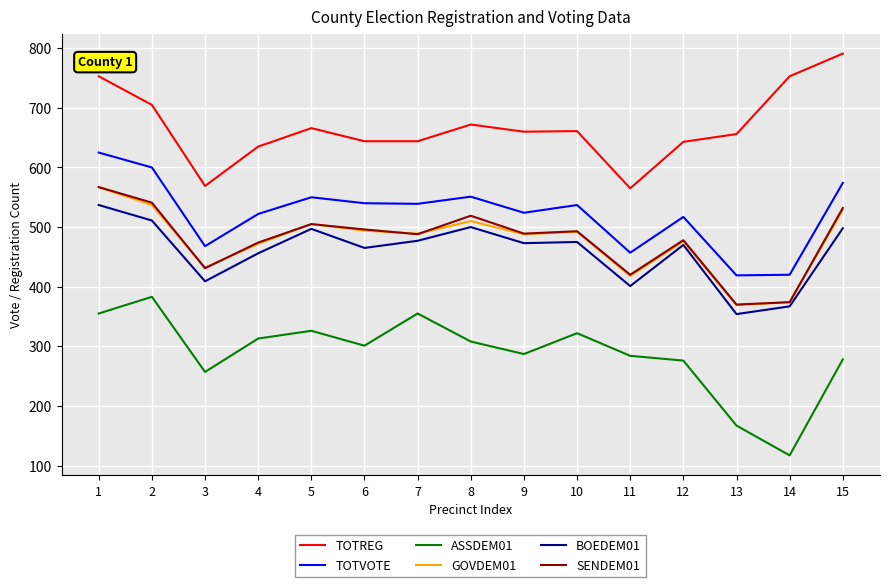

Where does the TOTVOTE series first go above 537?

1